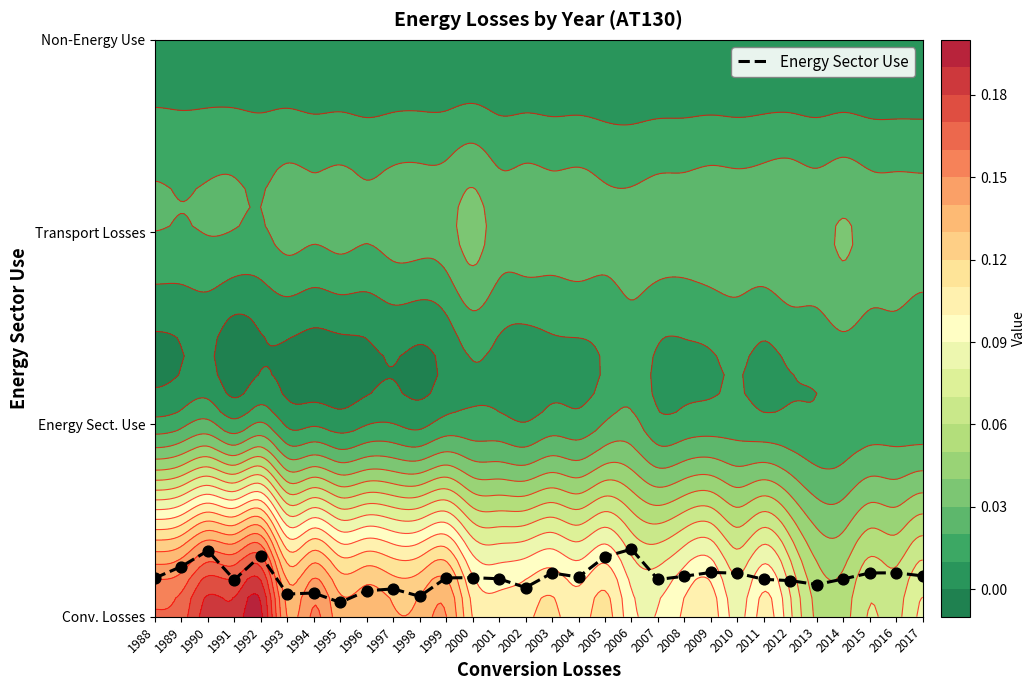

Between 1992 and 1990, which is larger?

1990